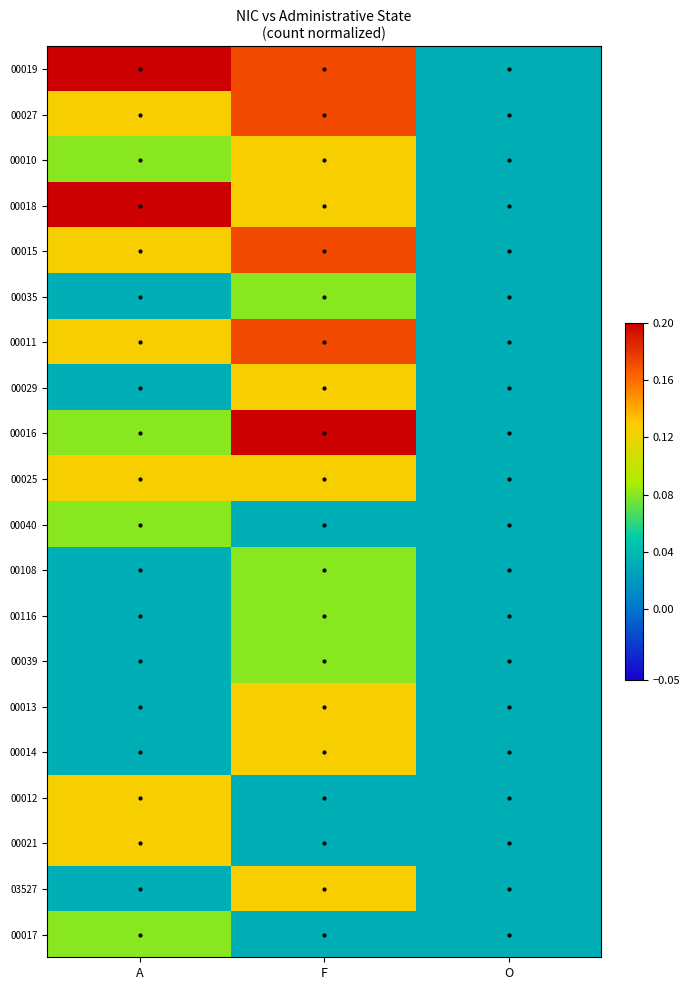

Reading left to right, transcribe all the data shown in this chart.

00019: A=0.2	F=0.2	O=0.0
00027: A=0.1	F=0.2	O=0.0
00010: A=0.1	F=0.1	O=0.0
00018: A=0.2	F=0.1	O=0.0
00015: A=0.1	F=0.2	O=0.0
00035: A=0.0	F=0.1	O=0.0
00011: A=0.1	F=0.2	O=0.0
00029: A=0.0	F=0.1	O=0.0
00016: A=0.1	F=0.2	O=0.0
00025: A=0.1	F=0.1	O=0.0
00040: A=0.1	F=0.0	O=0.0
00108: A=0.0	F=0.1	O=0.0
00116: A=0.0	F=0.1	O=0.0
00039: A=0.0	F=0.1	O=0.0
00013: A=0.0	F=0.1	O=0.0
00014: A=0.0	F=0.1	O=0.0
00012: A=0.1	F=0.0	O=0.0
00021: A=0.1	F=0.0	O=0.0
03527: A=0.0	F=0.1	O=0.0
00017: A=0.1	F=0.0	O=0.0